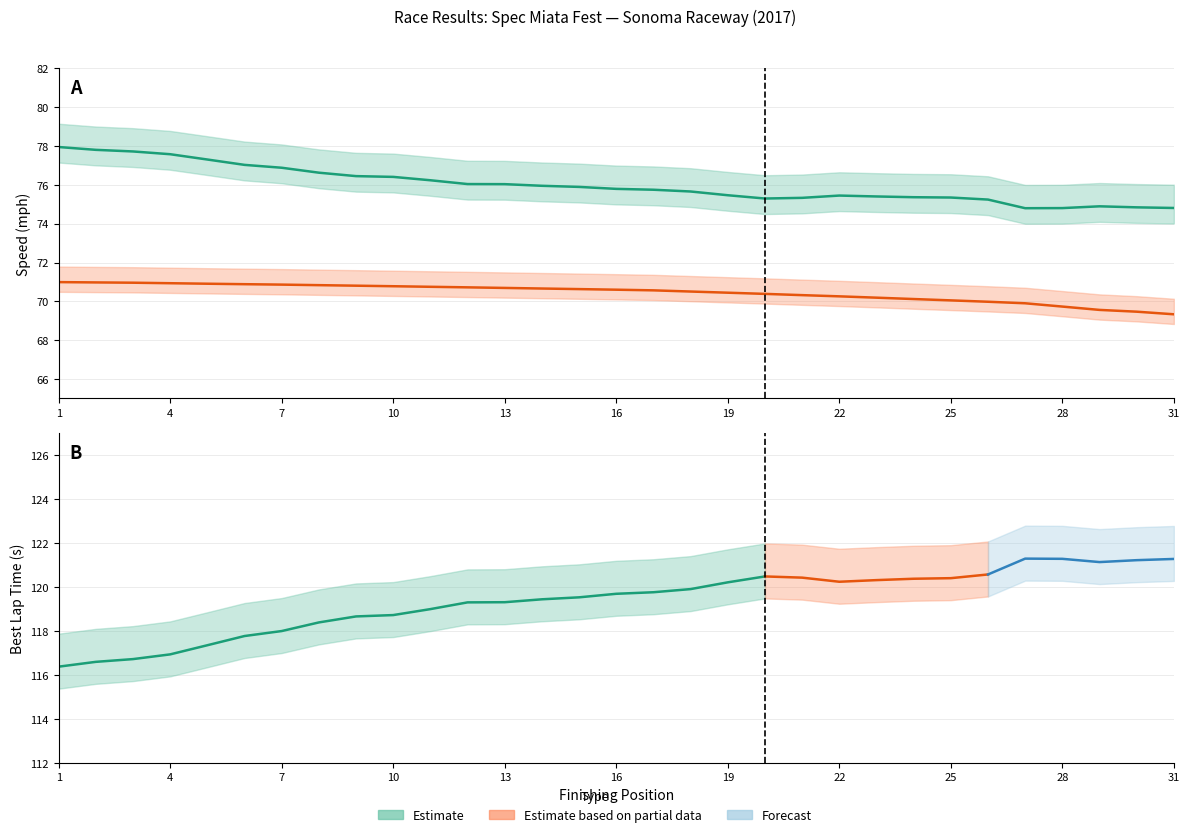

Which series has the largest total across all categories?

Best Lap time